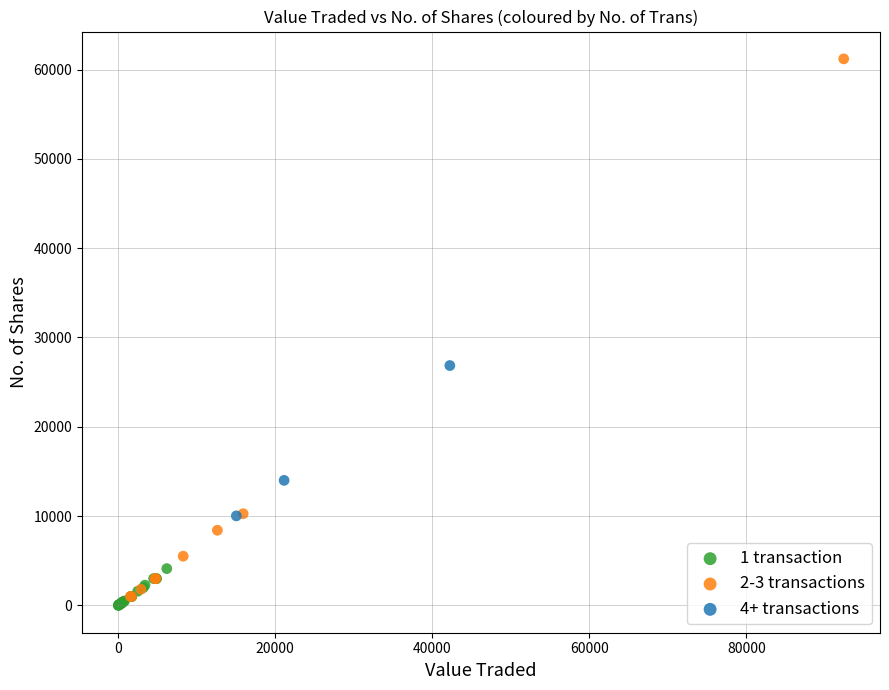

Which series contains the highest Y value?

2-3 transactions